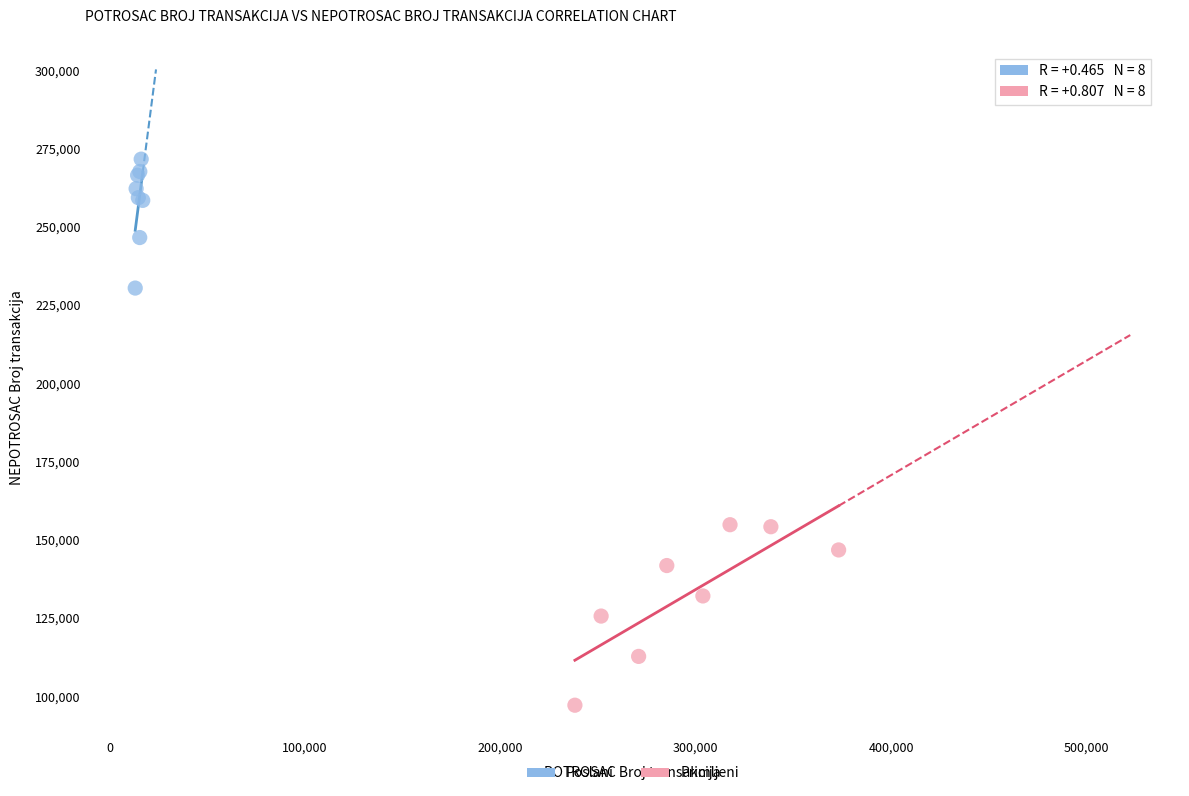

Which series reaches the maximum Y coordinate?

Poslani